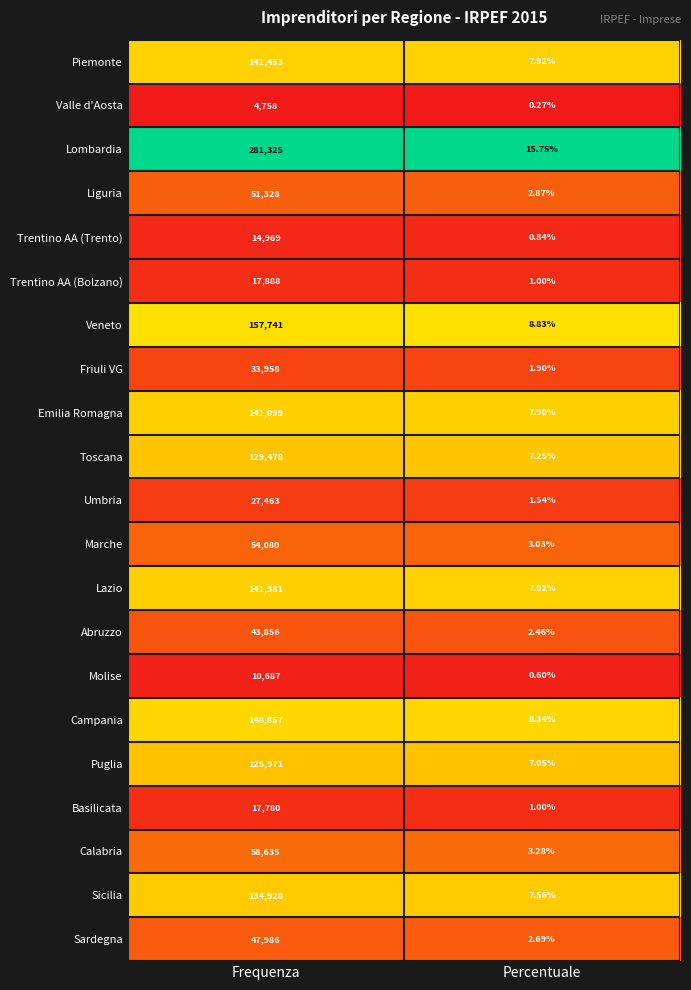

Which series has the widest spread of values?

Lombardia